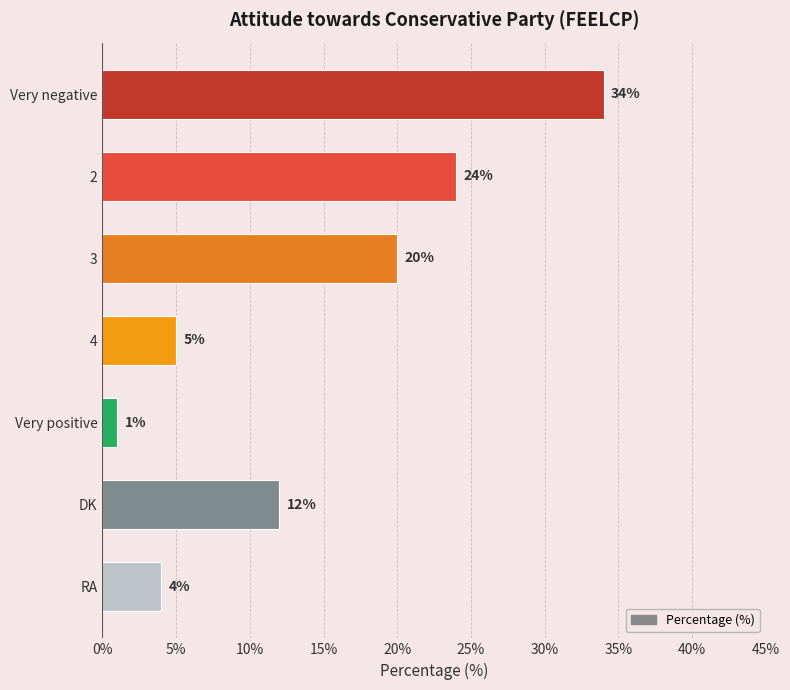

What is the label of the 5th bar from the top?

Very positive